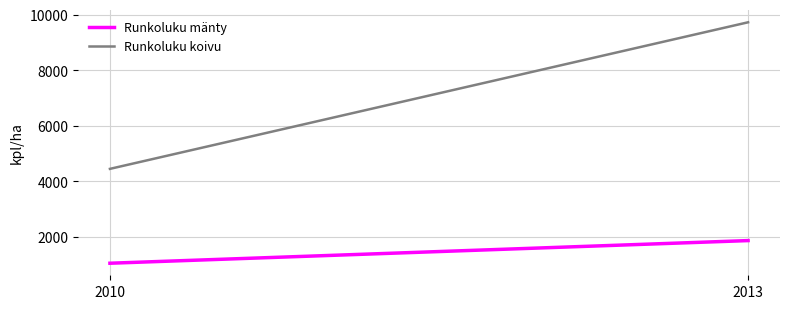

What is the value of the Runkoluku mänty point at the 1st from the left?

1050